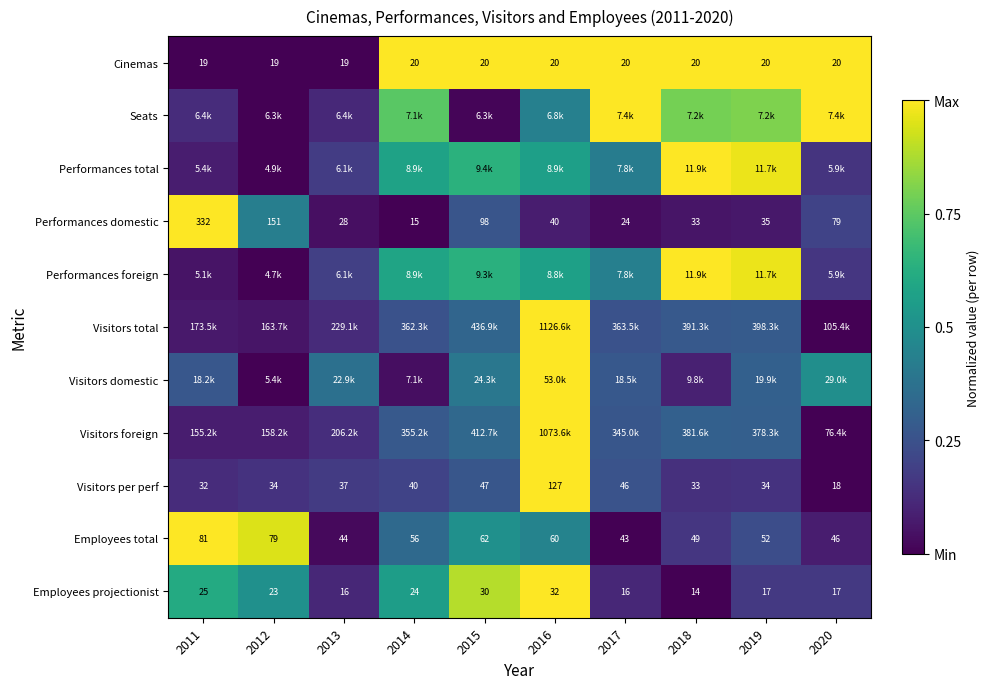

What is the difference between the highest and lowest values at 2018?

1.0